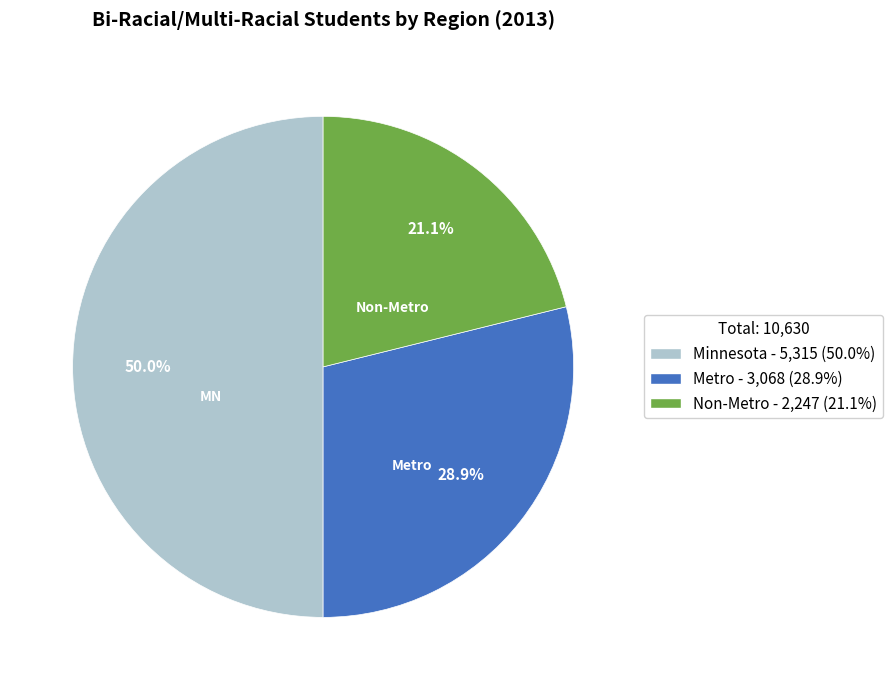

Which slice is the largest?

Minnesota